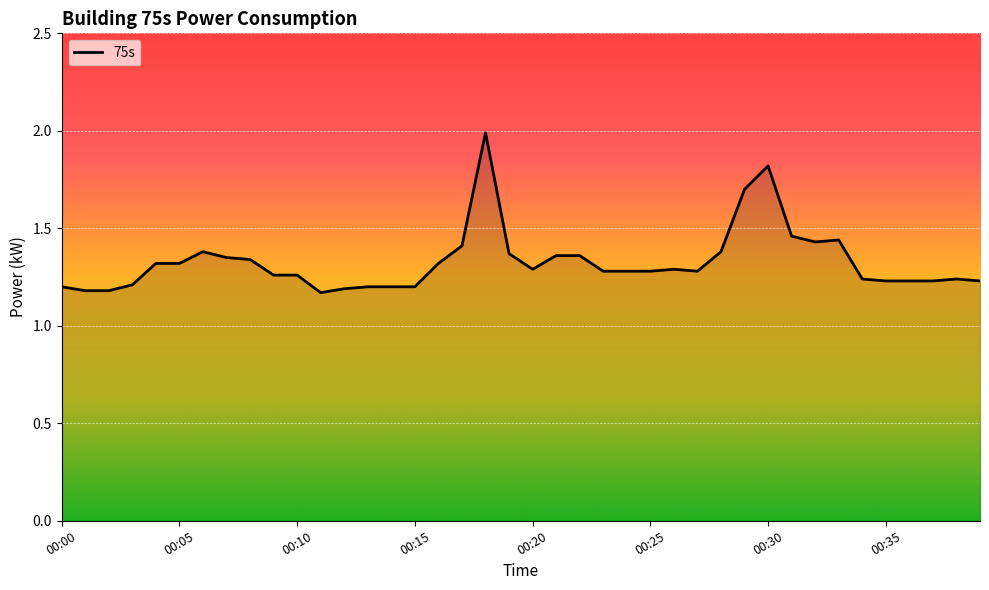

What is the difference between the maximum and minimum values?

0.8